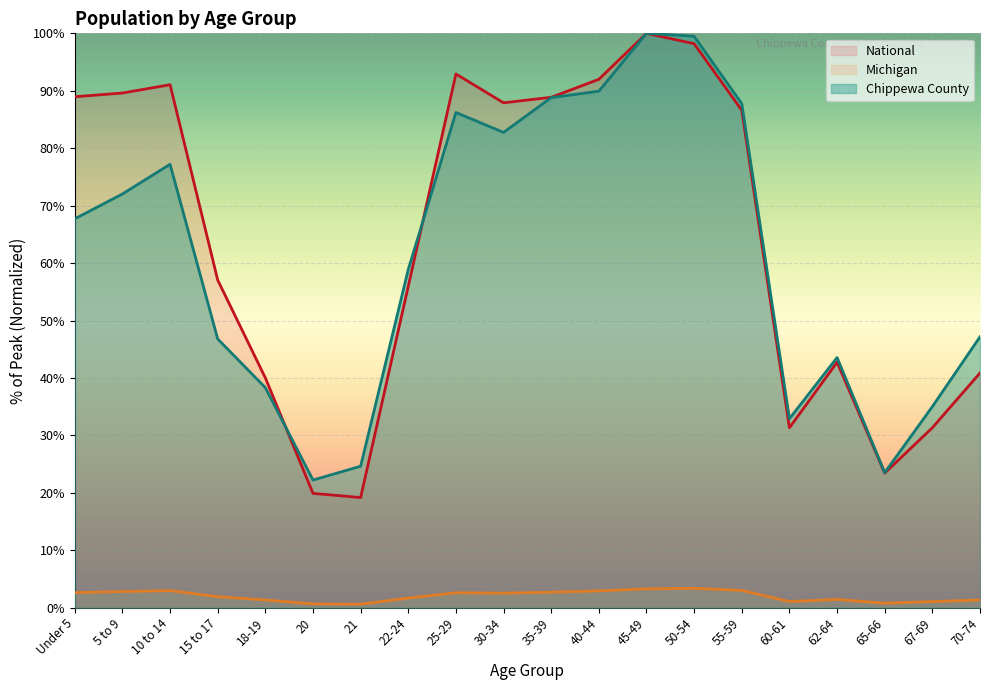

How many interior local peaks does the Chippewa County series have?

4